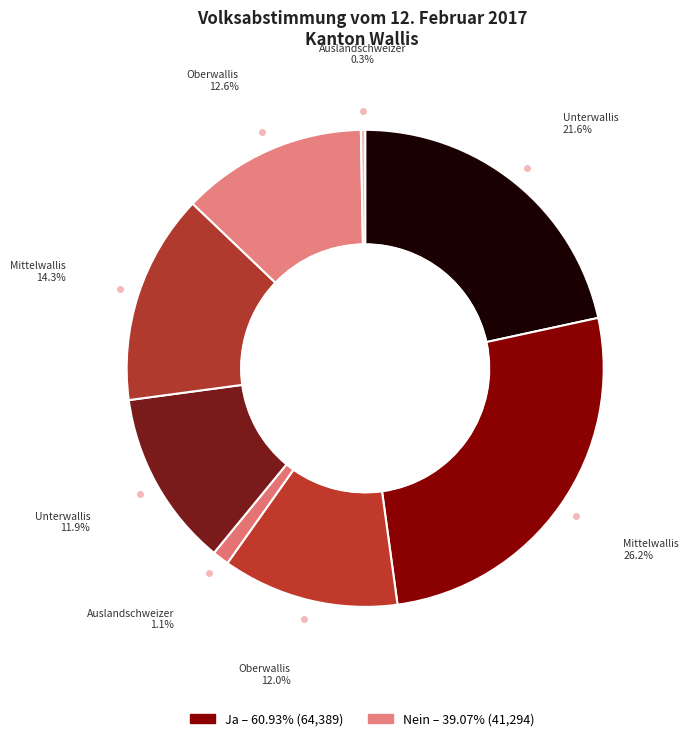

How many slices are in this pie chart?

8